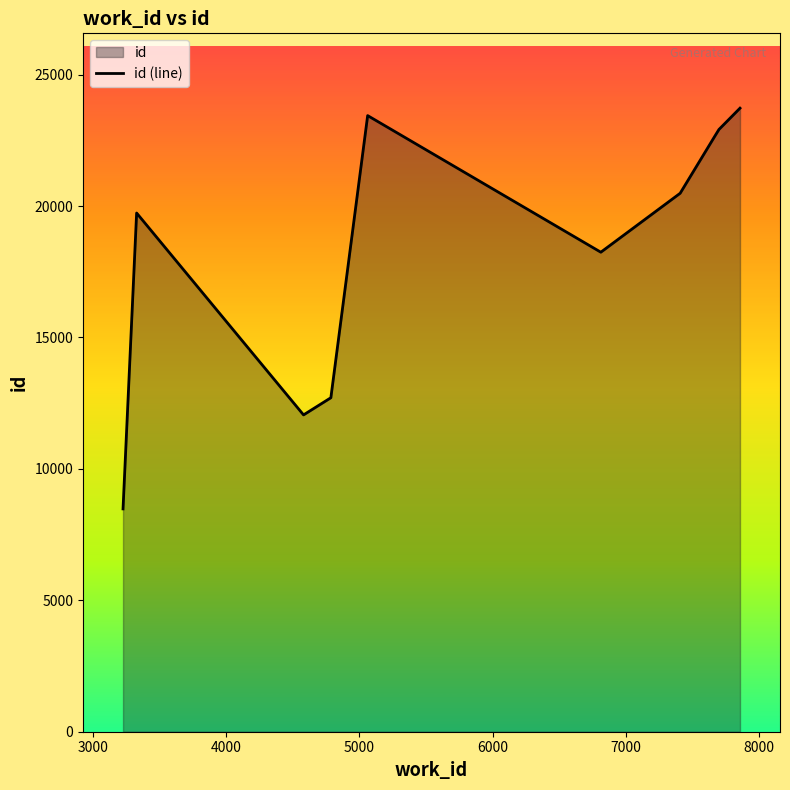

What is the minimum value shown in the chart?

8477